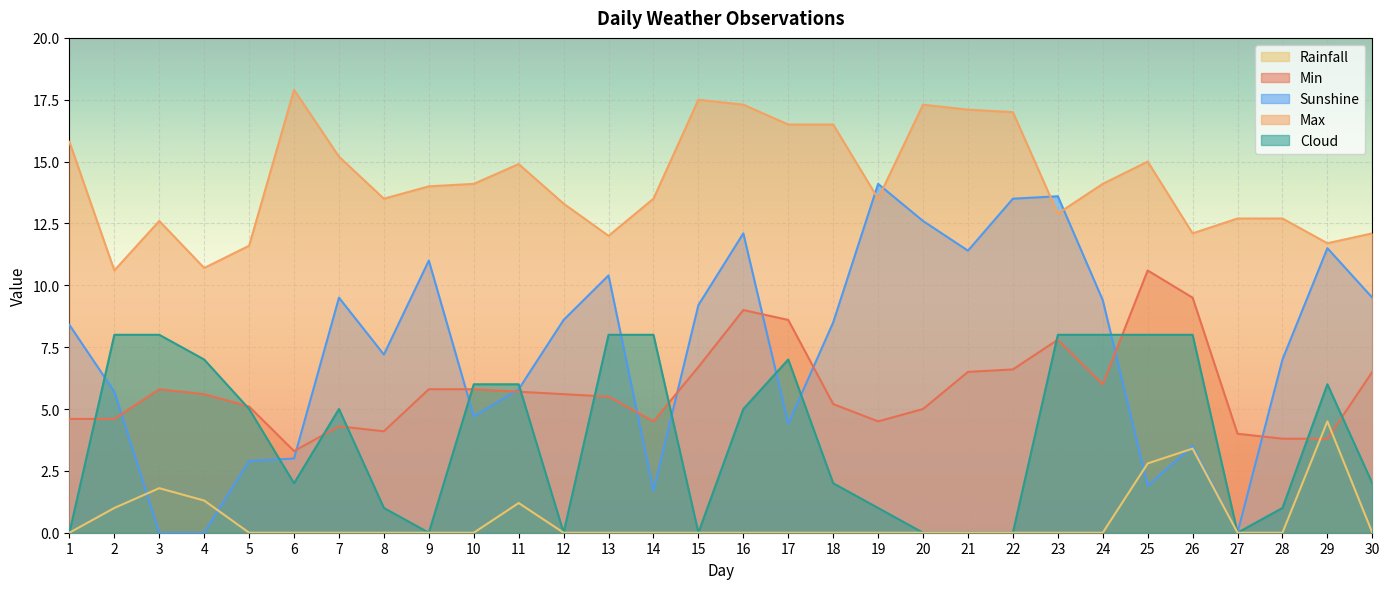

Which label corresponds to the largest value in the chart?

6